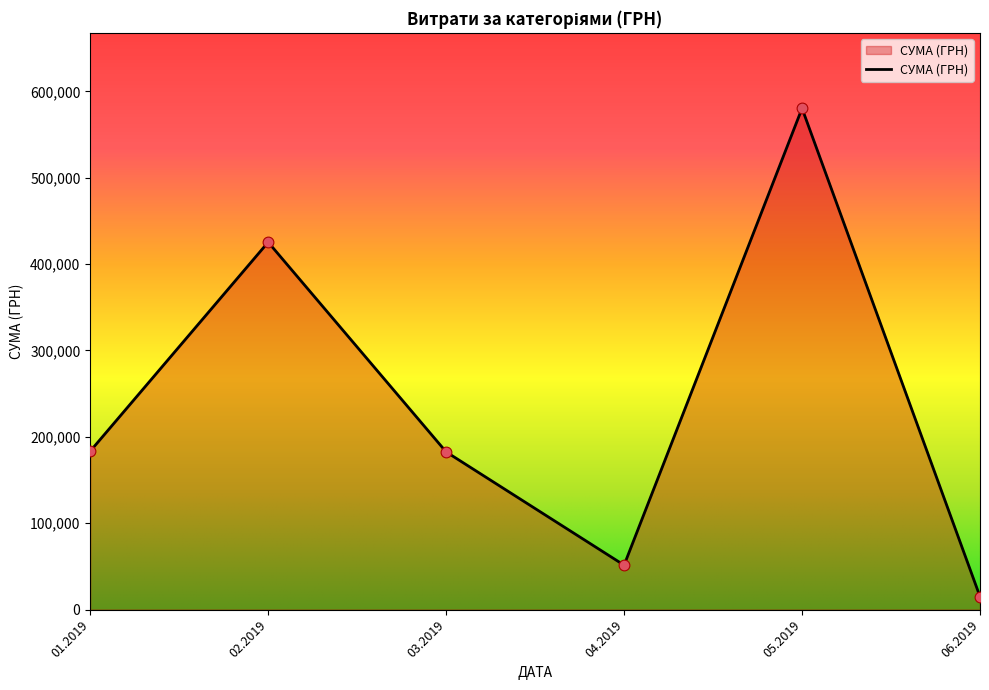

Between 02.2019 and 05.2019, which is larger?

05.2019